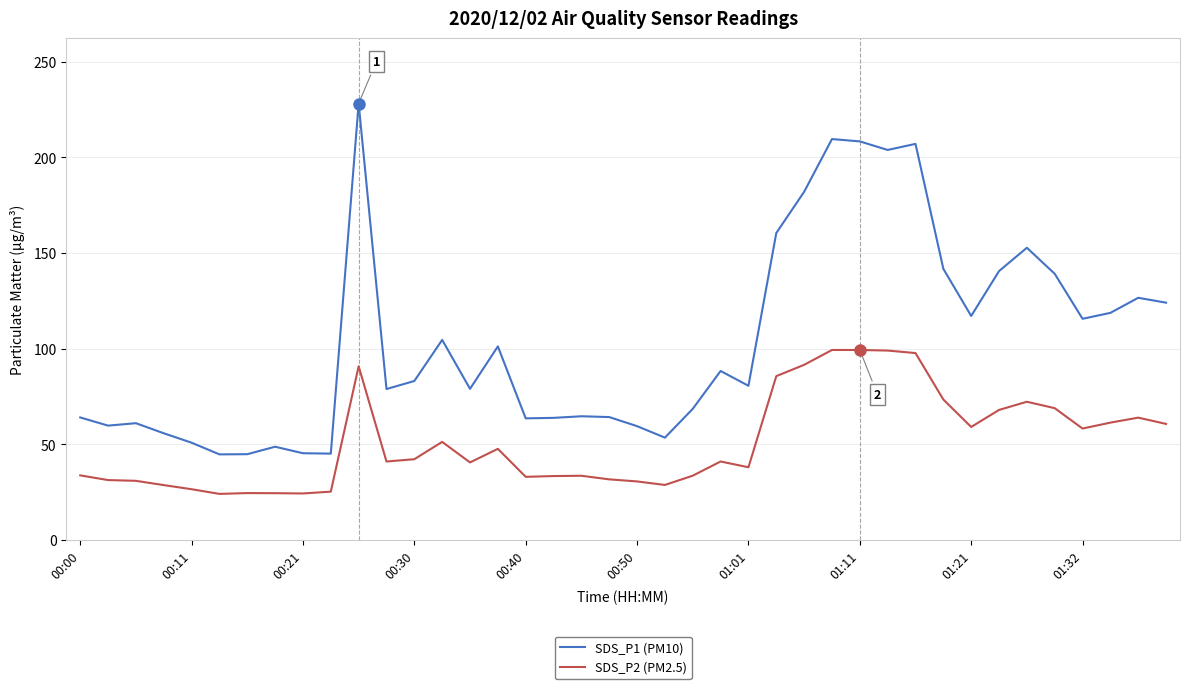

Rank the series by their average value, from lowest to highest.

SDS_P2 (PM2.5), SDS_P1 (PM10)